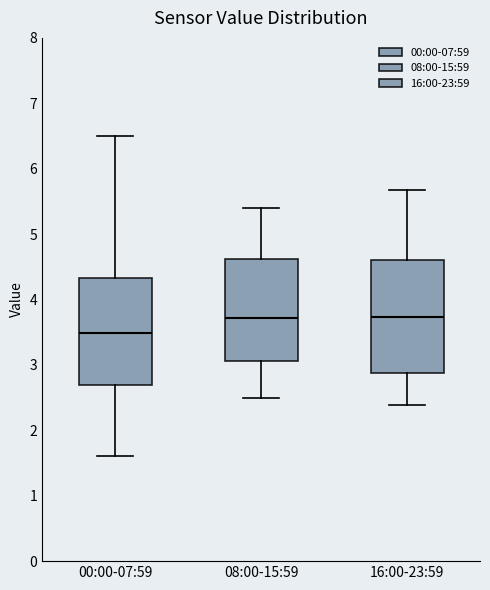

Where does the upper whisker of the box for 00:00-07:59 end on the y-axis? The values are not printed on the chart, so give them approximately, as read against the axis.

6.5